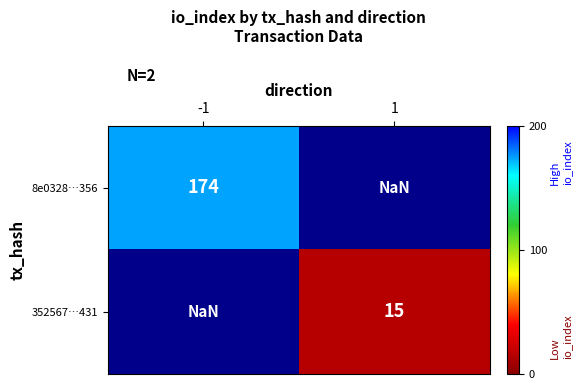

Is the value of 8e0328…356 at -1 greater than the value of 352567…431 at 1?

Yes